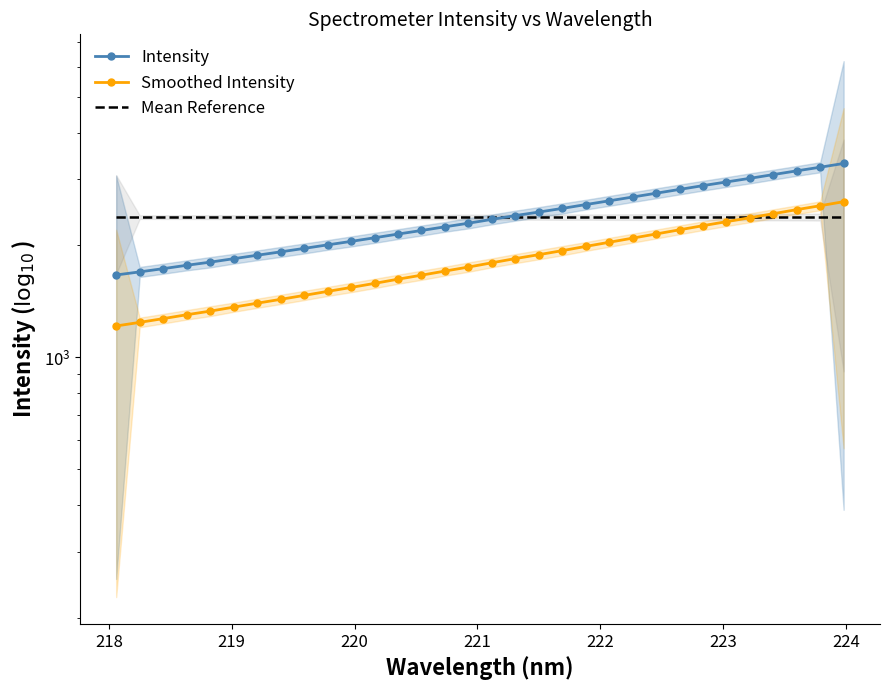

What is the value of the Mean Reference point at the 13th from the left?

2376.7